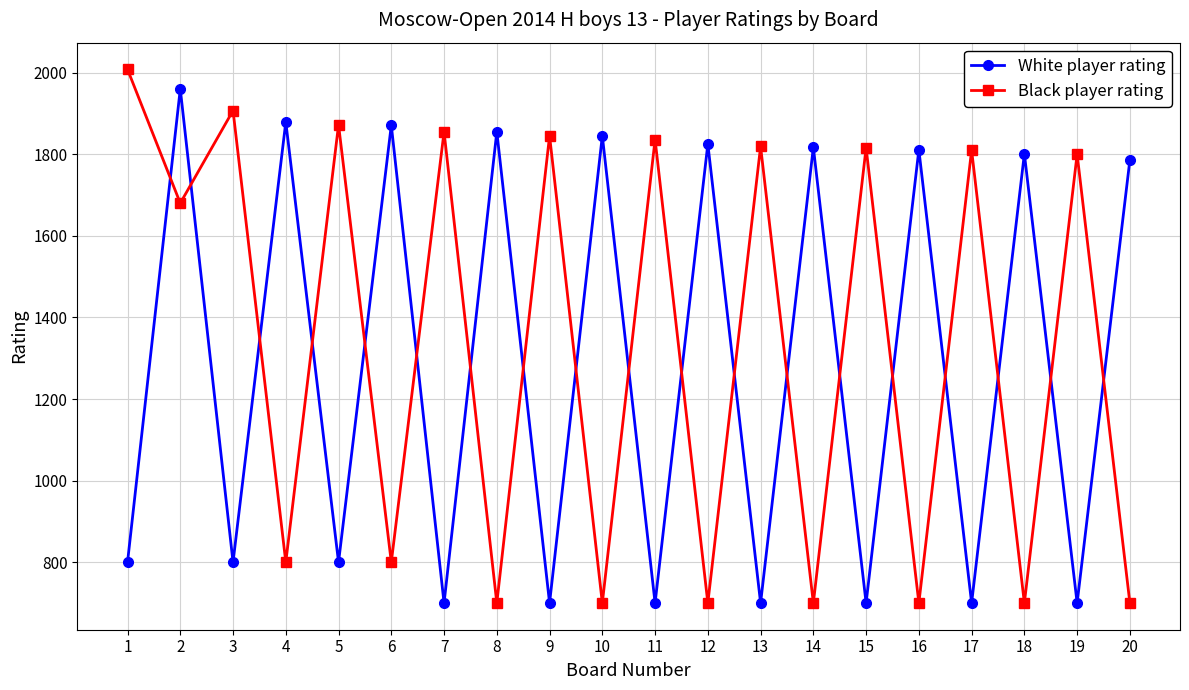

How many times do White player rating and Black player rating cross each other?

19